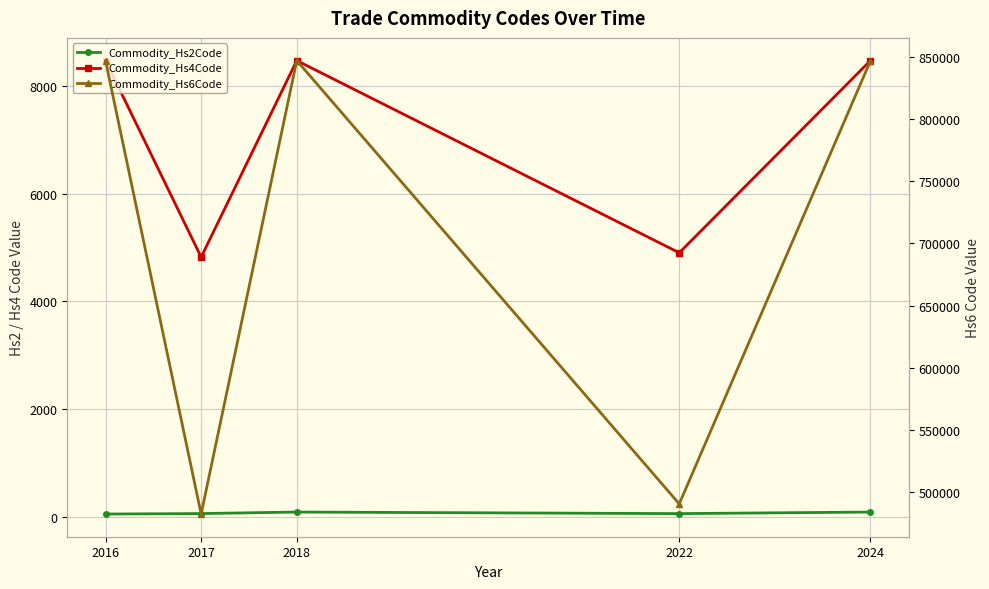

At which category does Commodity_Hs4Code reach its first local valley?

2017